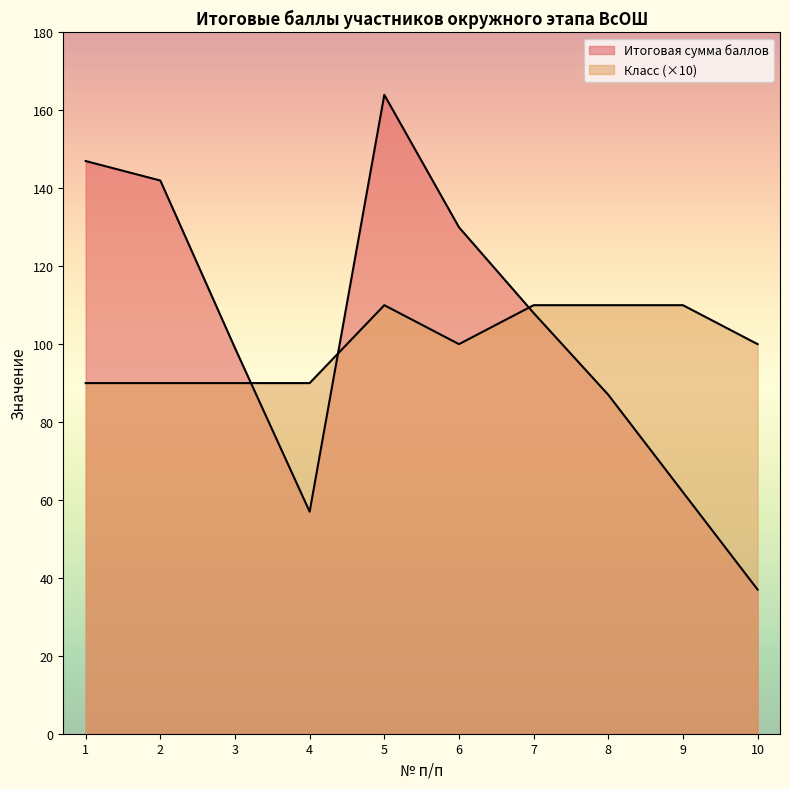

What is the total value across all series at 10?

137